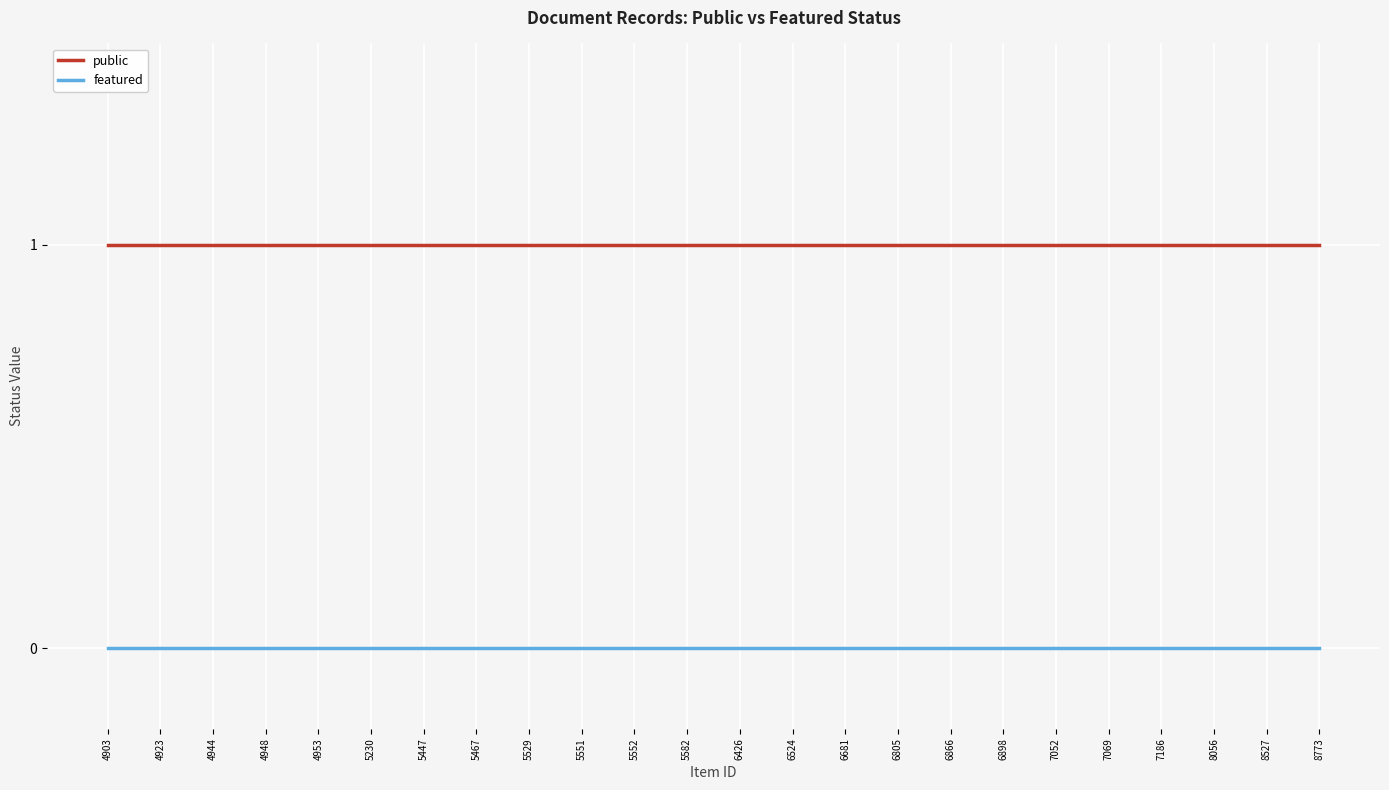

What is the highest value of the public series?

1